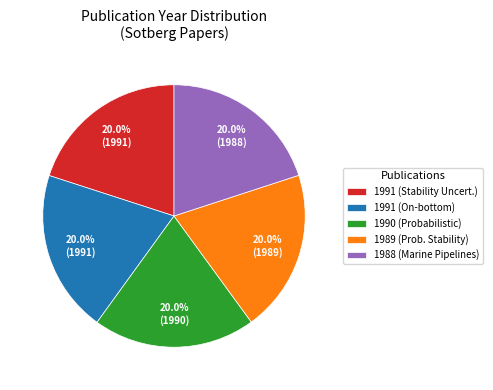

Approximately how many times larger is the value at 1990 (Probabilistic) compared to 1989 (Prob. Stability)?

1.0